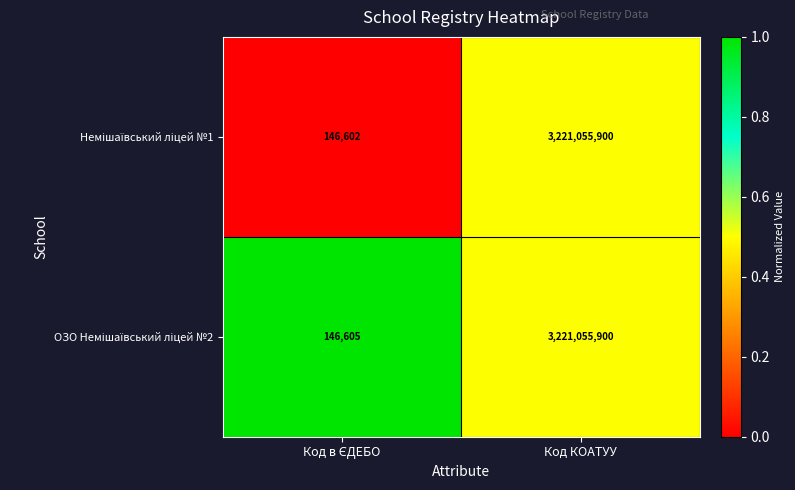

Which category has the highest value across all series?

Код КОАТУУ